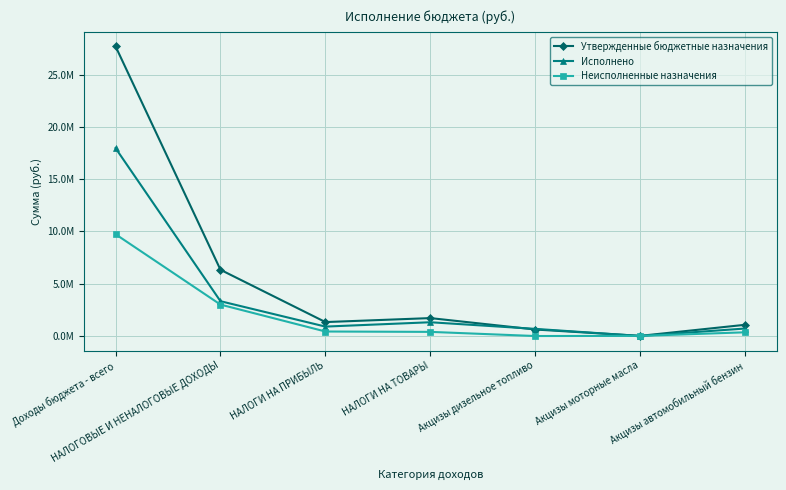

At which label is Неисполненные назначения closest to 4869755?

НАЛОГОВЫЕ И НЕНАЛОГОВЫЕ ДОХОДЫ